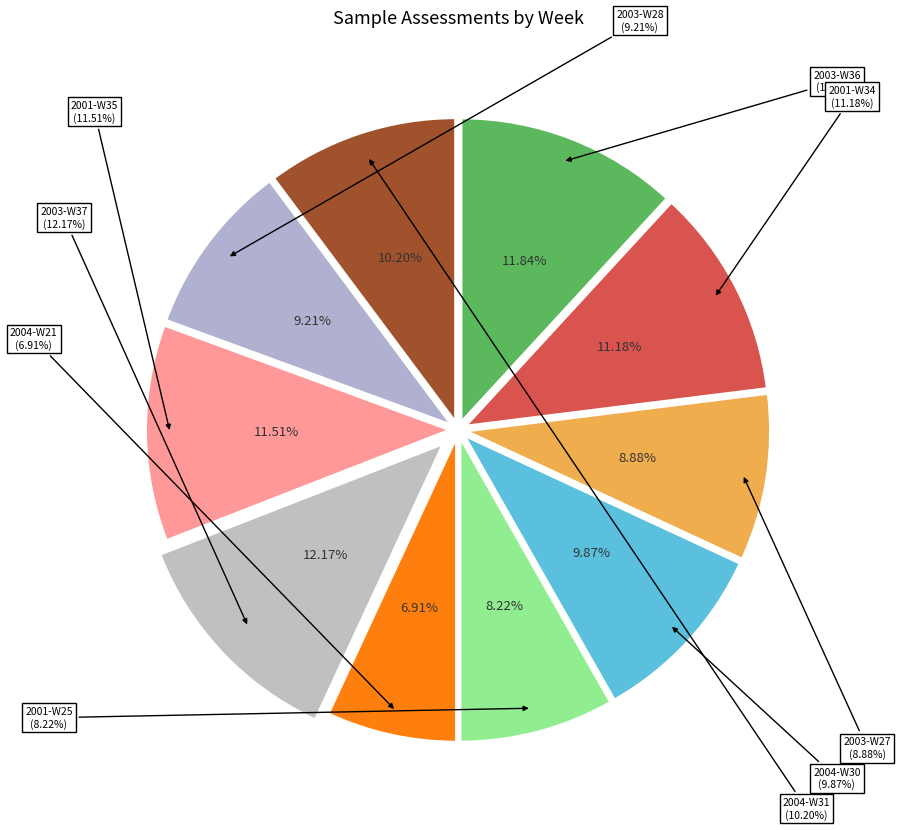

Which slice is the largest?

2003-W37